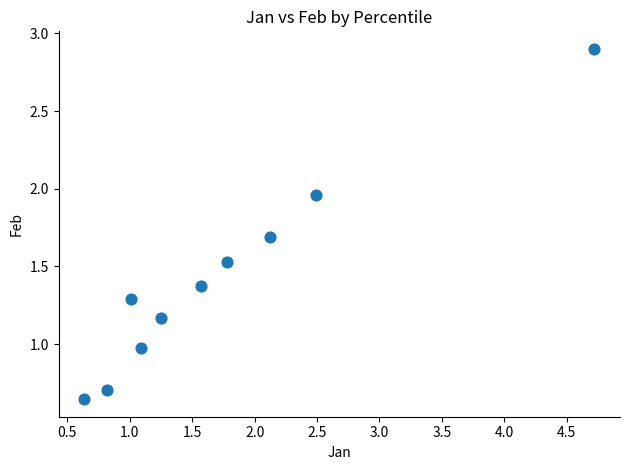

What is the range of Y values (max minus min)?

2.3